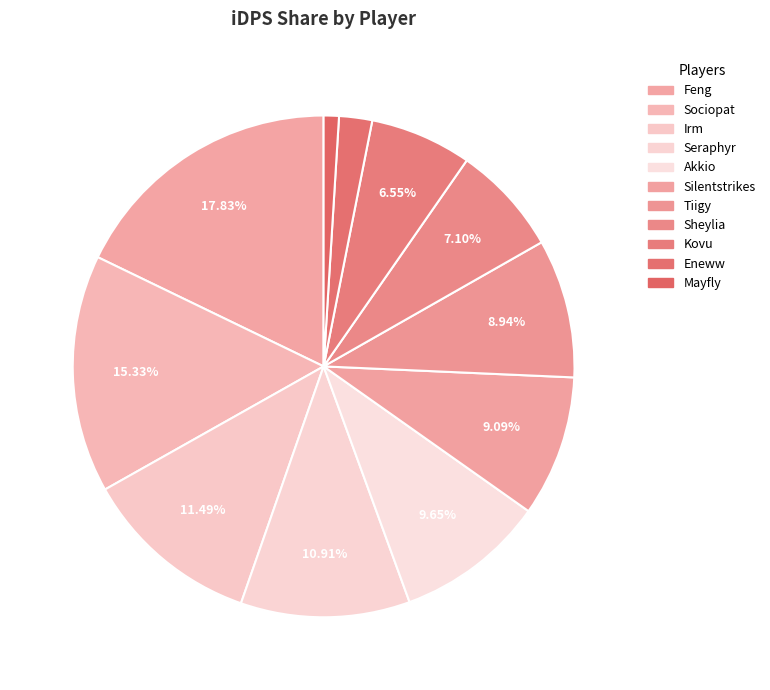

How many slices are in this pie chart?

11